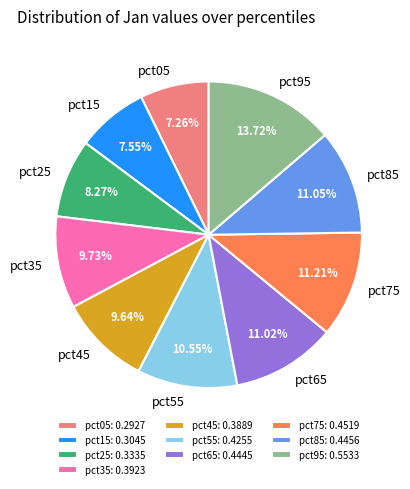

Is it true that pct05 is 21% of the pie?

False